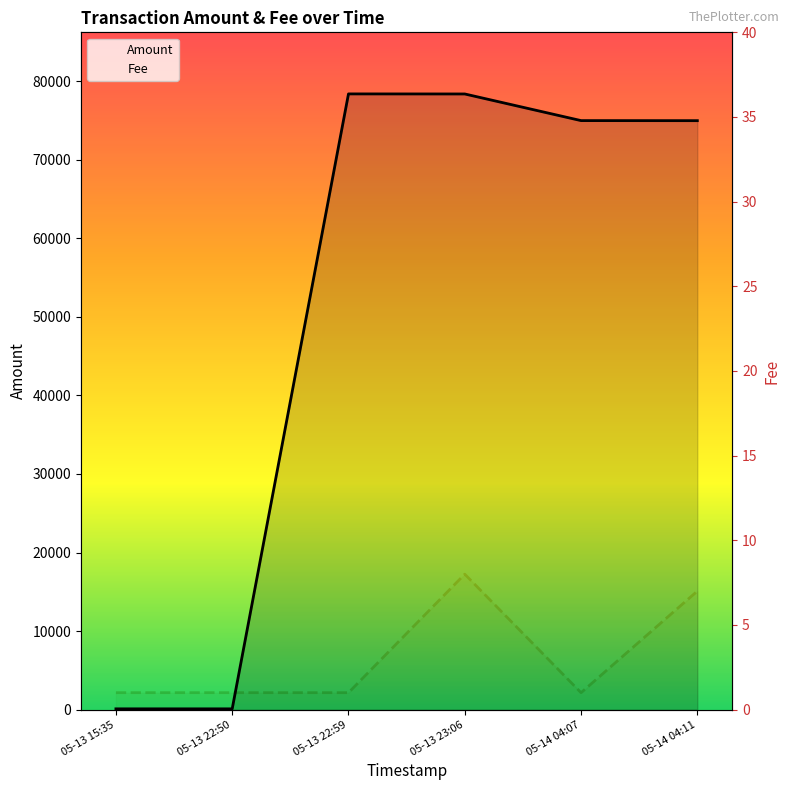

True or false: Amount has more than 1 points higher than both neighbors.

False